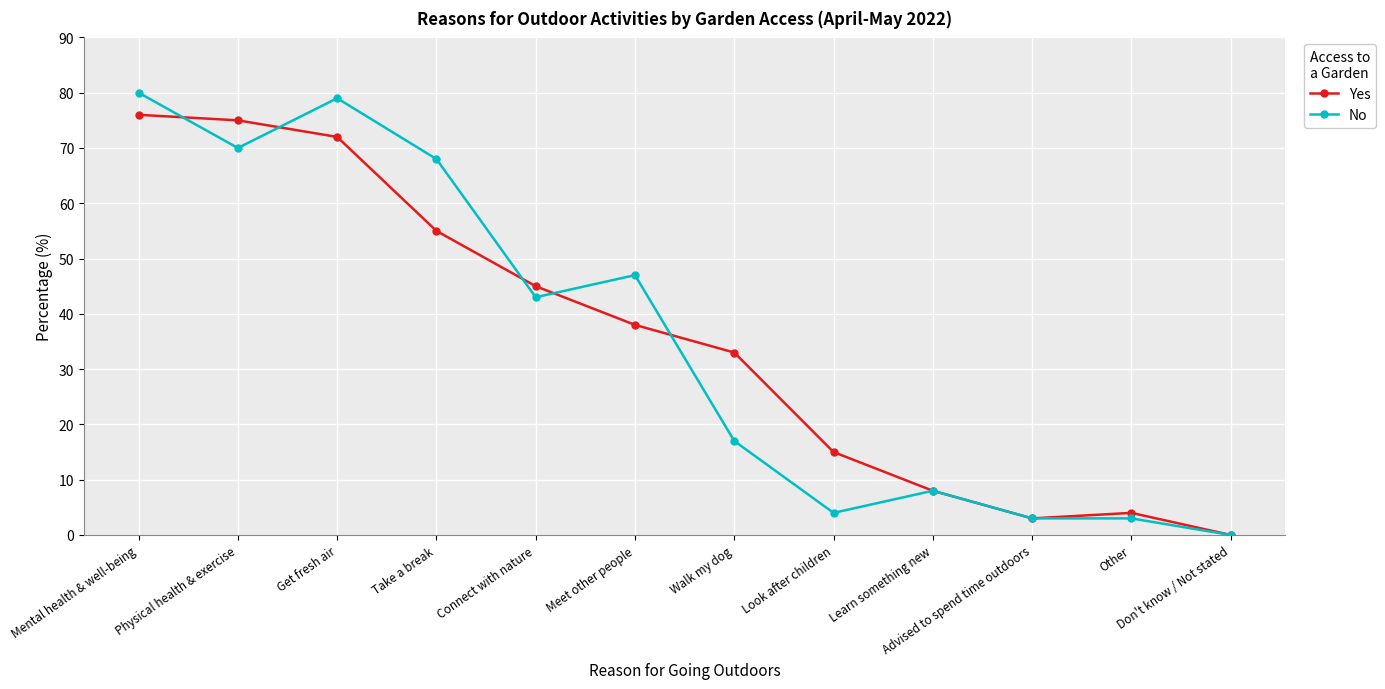

What position from the right is Take a break?

9